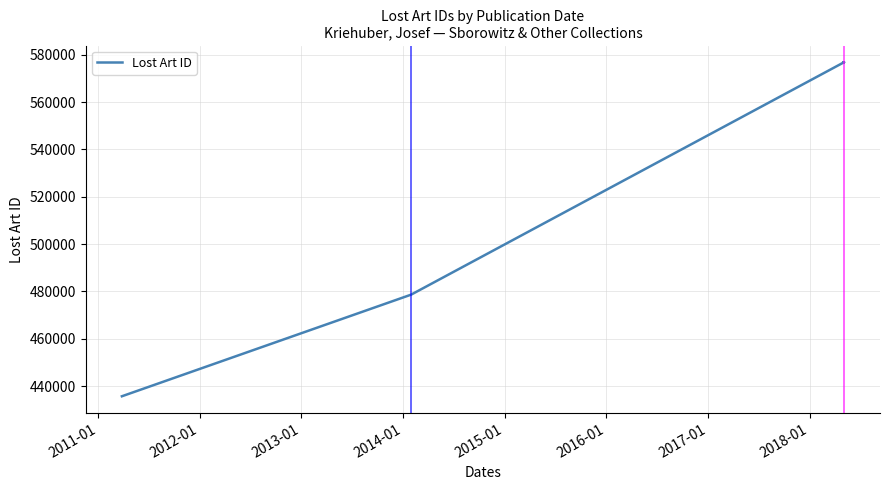

How many categories are shown in the chart?

10